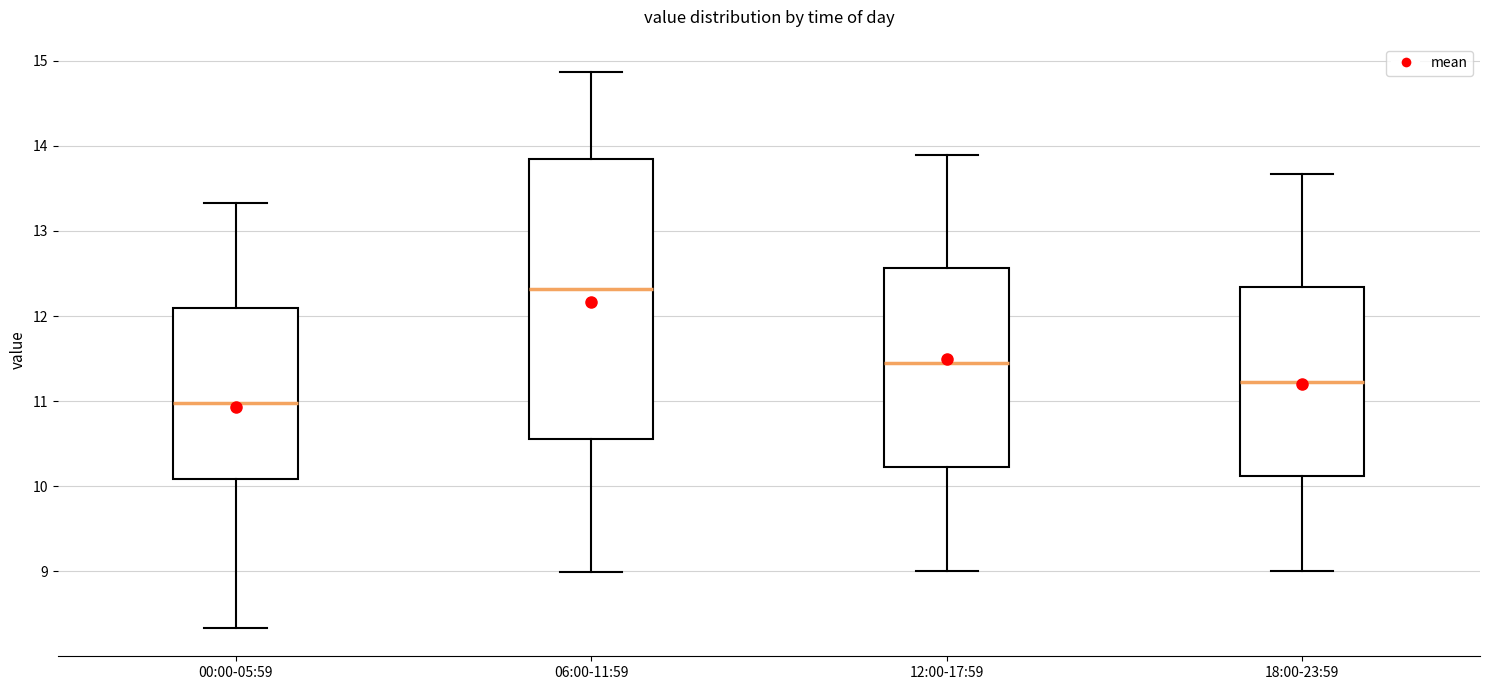

Reading left to right, read every box against the y-axis: the position of its median line, the range the box covers, and the ends of its whiskers. The values are not printed on the chart, so give them approximately, as read against the axis.

00:00-05:59: median 11.0, box 10.1 to 12.1, whiskers 8.3 to 13.3
06:00-11:59: median 12.3, box 10.6 to 13.8, whiskers 9.0 to 14.9
12:00-17:59: median 11.5, box 10.2 to 12.6, whiskers 9.0 to 13.9
18:00-23:59: median 11.2, box 10.1 to 12.3, whiskers 9.0 to 13.7